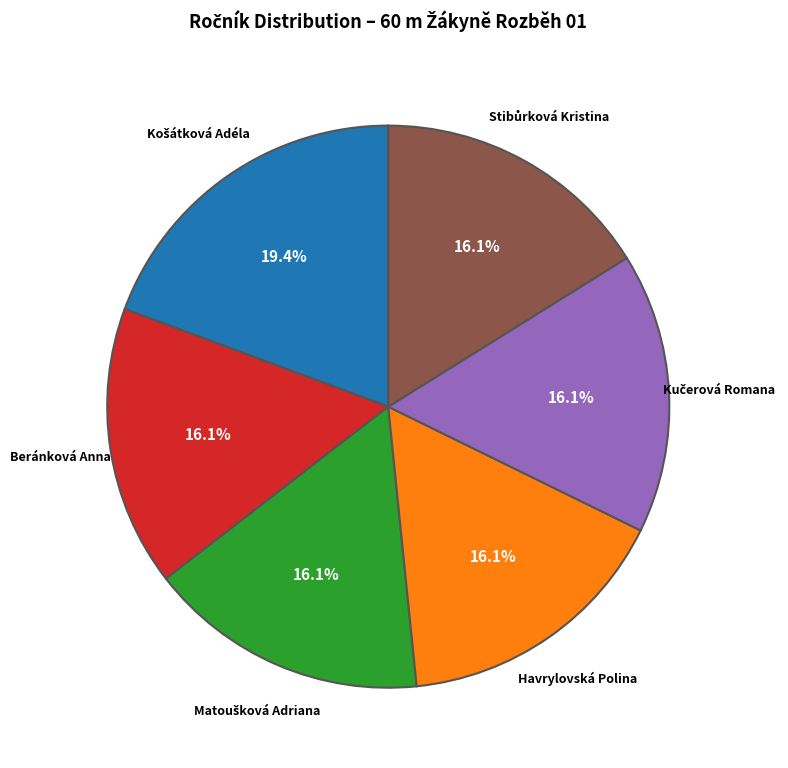

How many slices are in this pie chart?

6